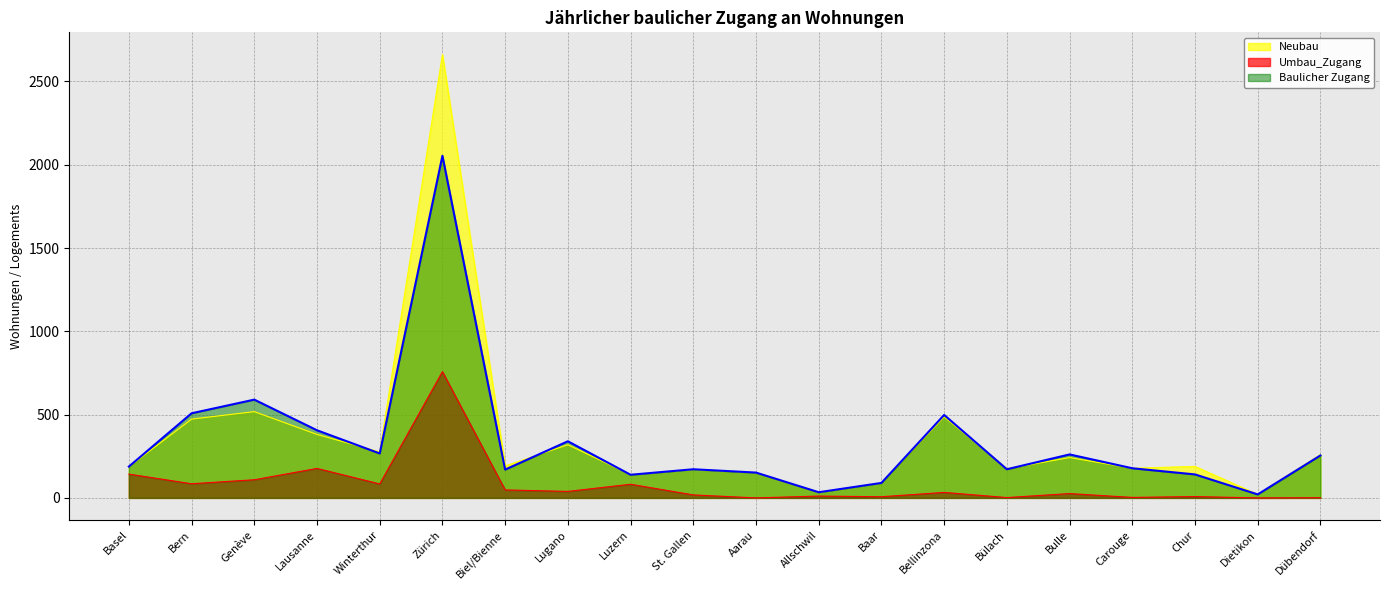

What is the label of the 11th point from the left?

Aarau